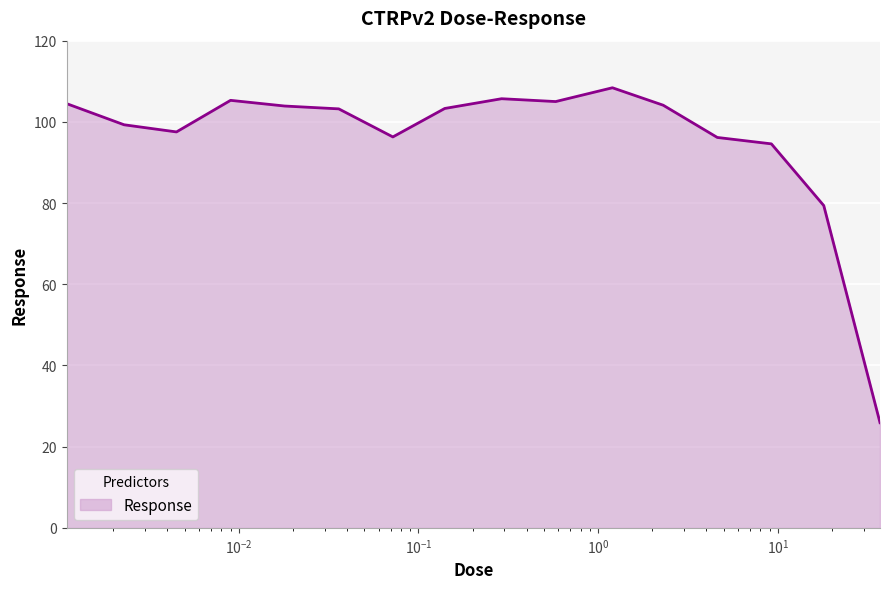

What is the minimum value shown in the chart?

25.9